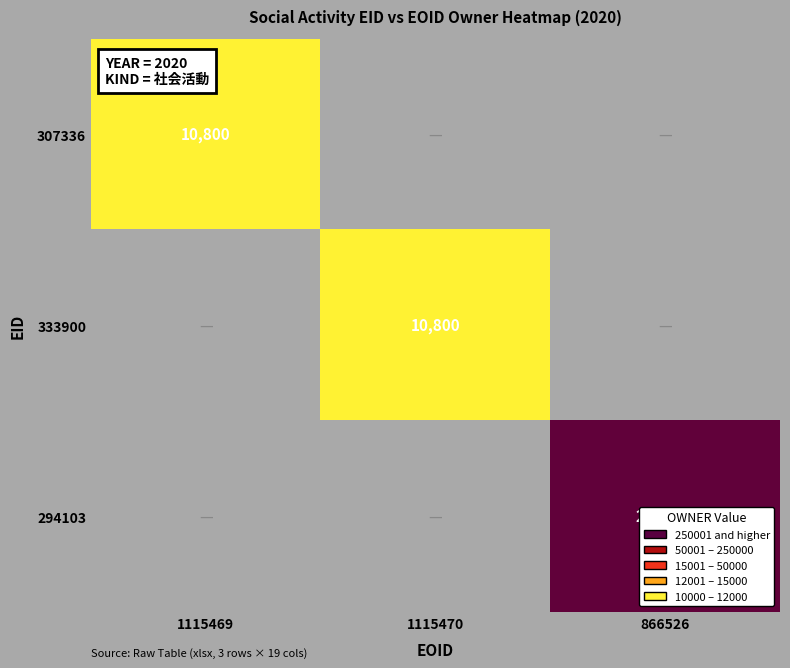

The value of 307336 at 1115469 is 10800. True or false?

True